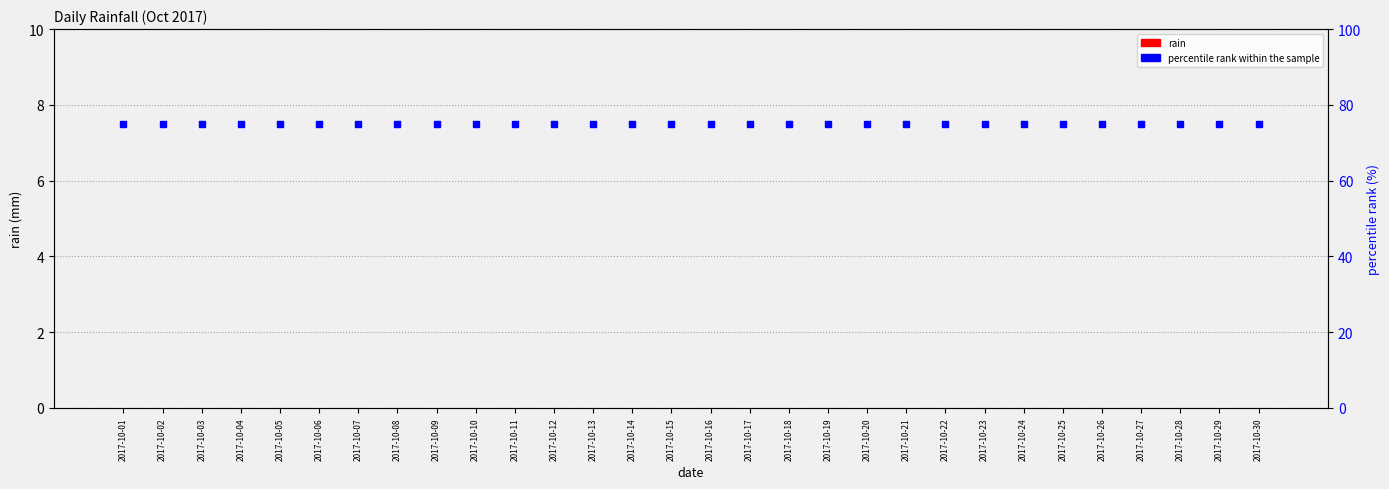

At how many categories does at least one series exceed 60?

30